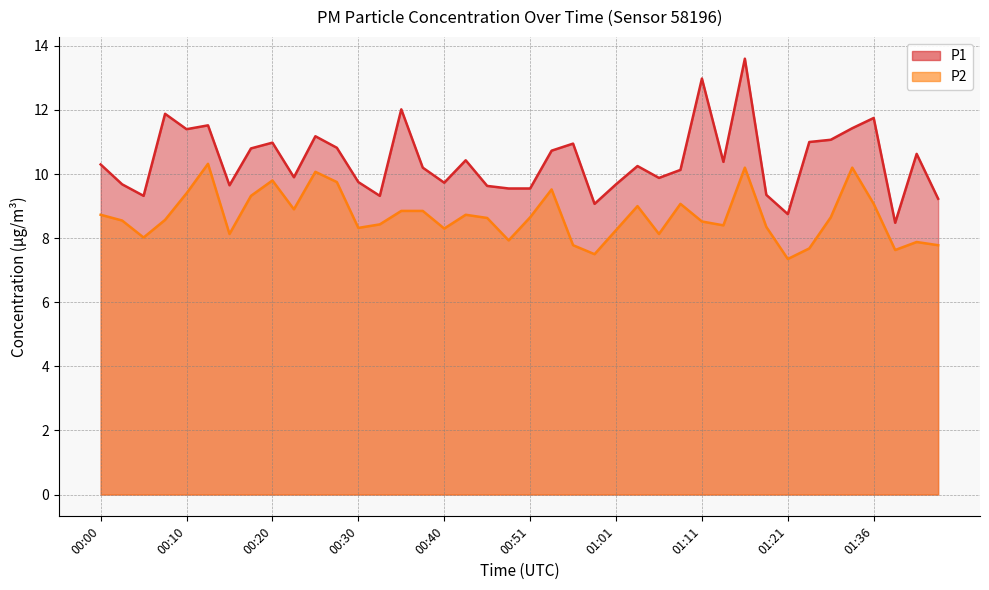

True or false: P1 and P2 intersect in this chart.

False